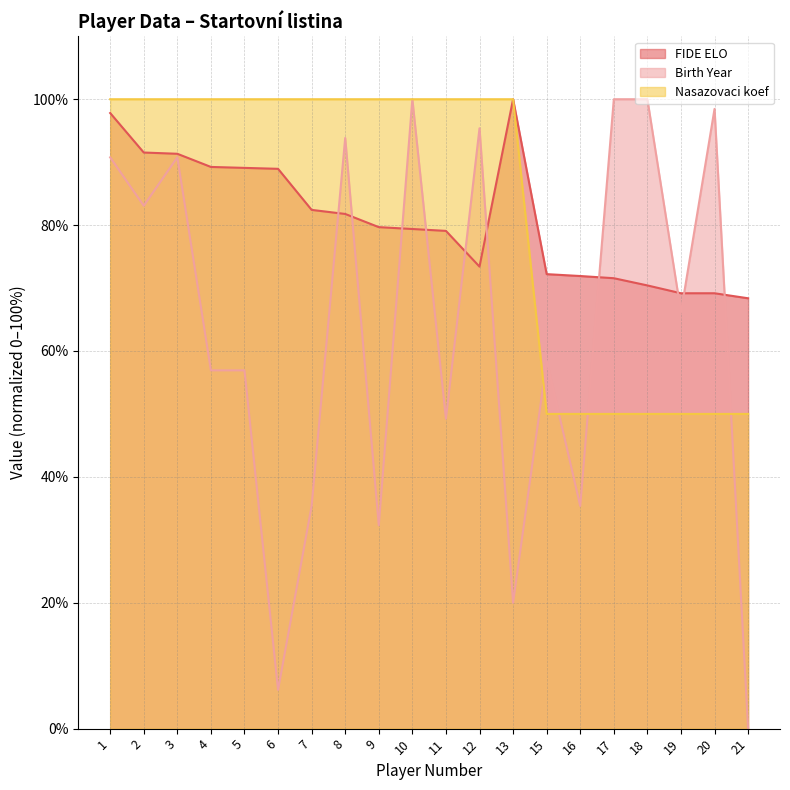

What is the difference between the maximum and minimum values in the Nasazovaci koef series?

50.0